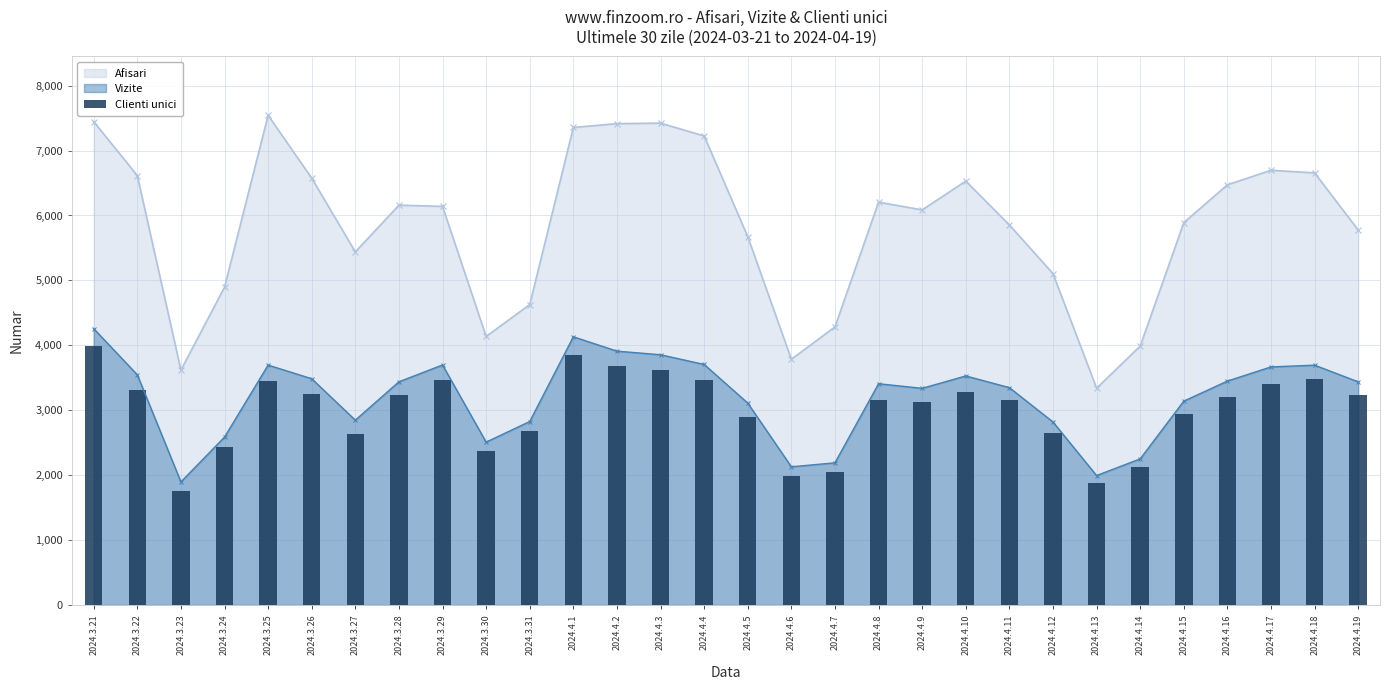

Does the chart contain stacked bars?

No